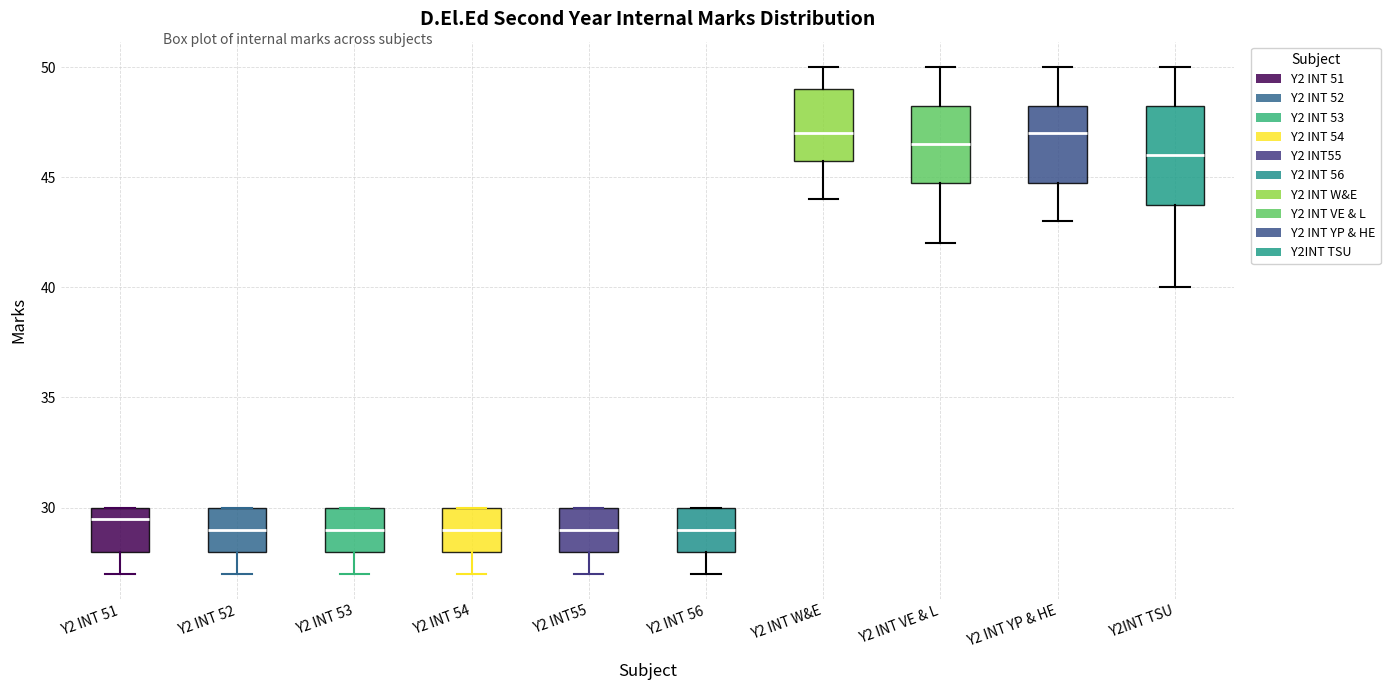

Reading left to right, transcribe this box plot: for each box, give where its median line is, the range the box spans, and where its two whiskers end, as read against the y-axis. The values are not printed on the chart, so give them approximately, as read against the axis.

Y2 INT 51: median 29.5, box 28.0 to 30.0, whiskers 27.0 to 30.0
Y2 INT 52: median 29.0, box 28.0 to 30.0, whiskers 27.0 to 30.0
Y2 INT 53: median 29.0, box 28.0 to 30.0, whiskers 27.0 to 30.0
Y2 INT 54: median 29.0, box 28.0 to 30.0, whiskers 27.0 to 30.0
Y2 INT55: median 29.0, box 28.0 to 30.0, whiskers 27.0 to 30.0
Y2 INT 56: median 29.0, box 28.0 to 30.0, whiskers 27.0 to 30.0
Y2 INT W&E: median 47.0, box 46.0 to 49.0, whiskers 44.0 to 50.0
Y2 INT VE & L: median 46.5, box 45.0 to 48.5, whiskers 42.0 to 50.0
Y2 INT YP & HE: median 47.0, box 45.0 to 48.5, whiskers 43.0 to 50.0
Y2INT TSU: median 46.0, box 44.0 to 48.5, whiskers 40.0 to 50.0